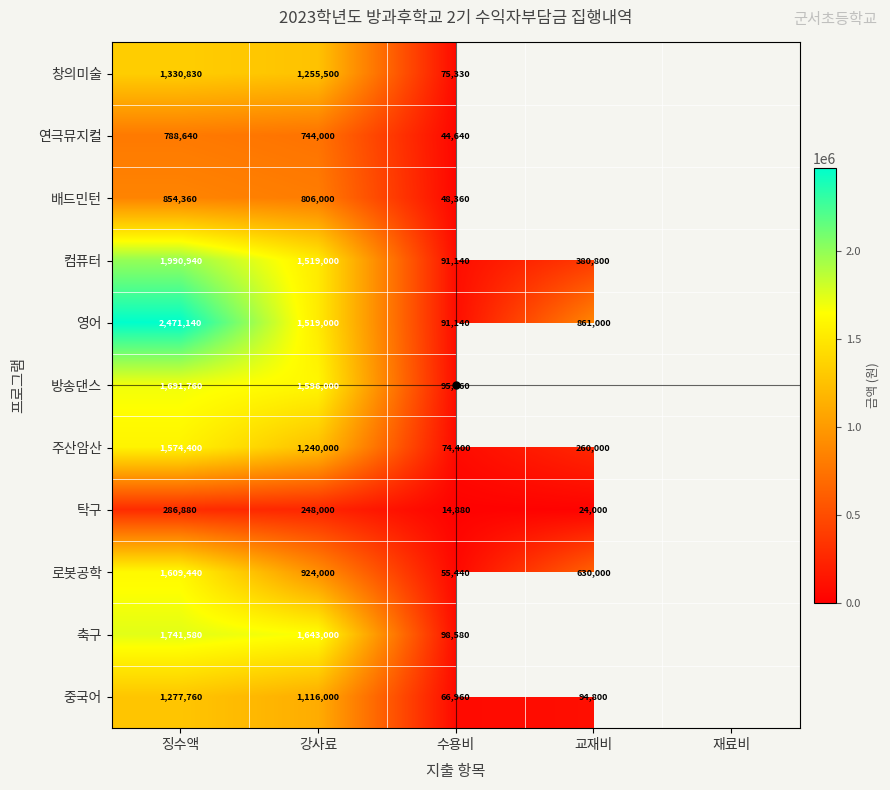

Between 징수액 and 강사료, which series saw the biggest shift?

영어